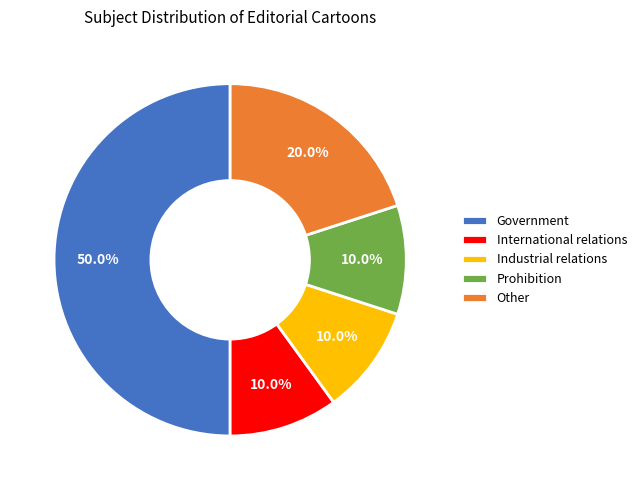

What percentage is NOT represented by International relations?

90.0%